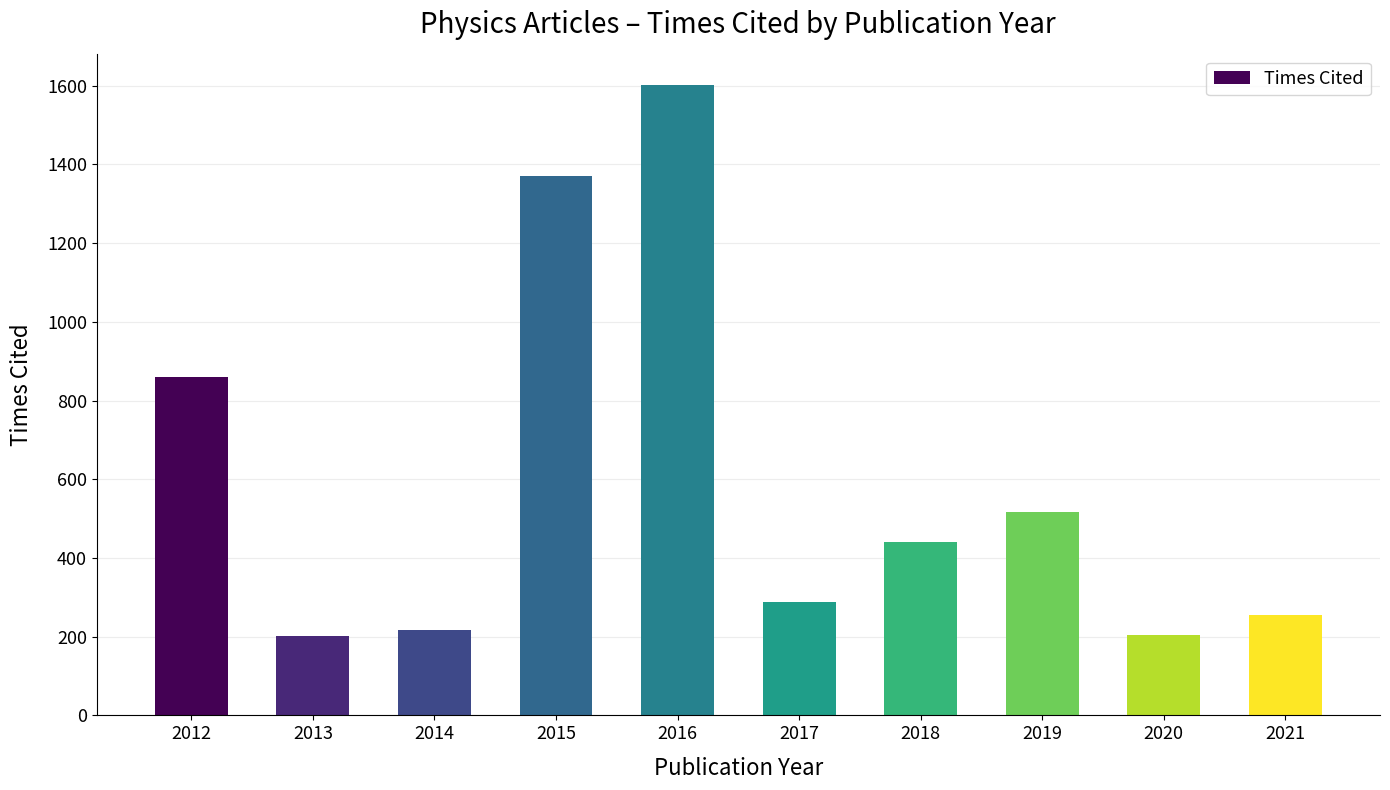

What is the sum of all values?

5952